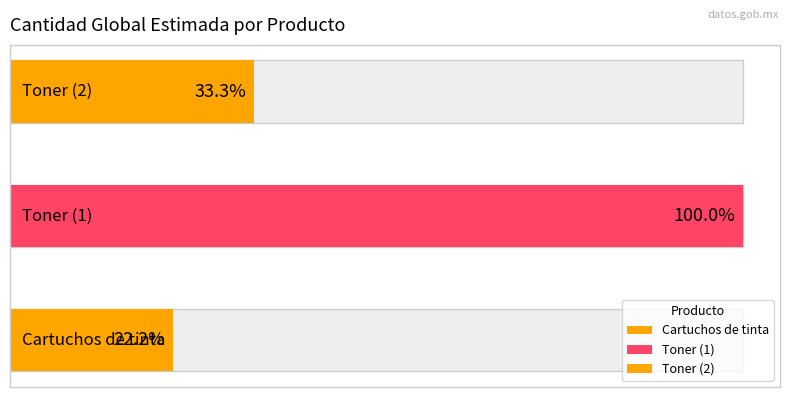

Count the number of categories in the chart.

3